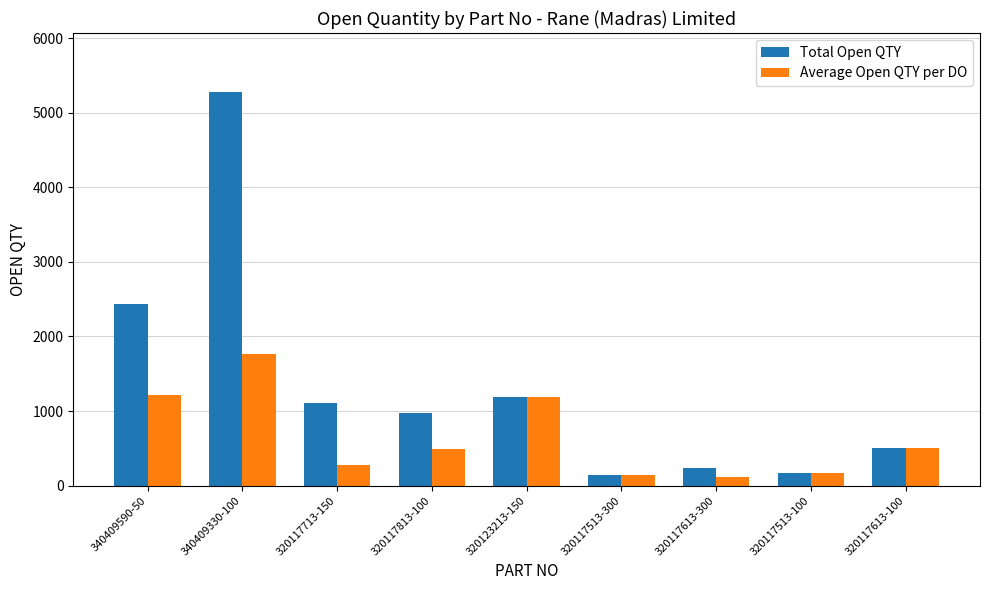

What is the difference between the maximum and second lowest values in the Total Open QTY series?

5103.0